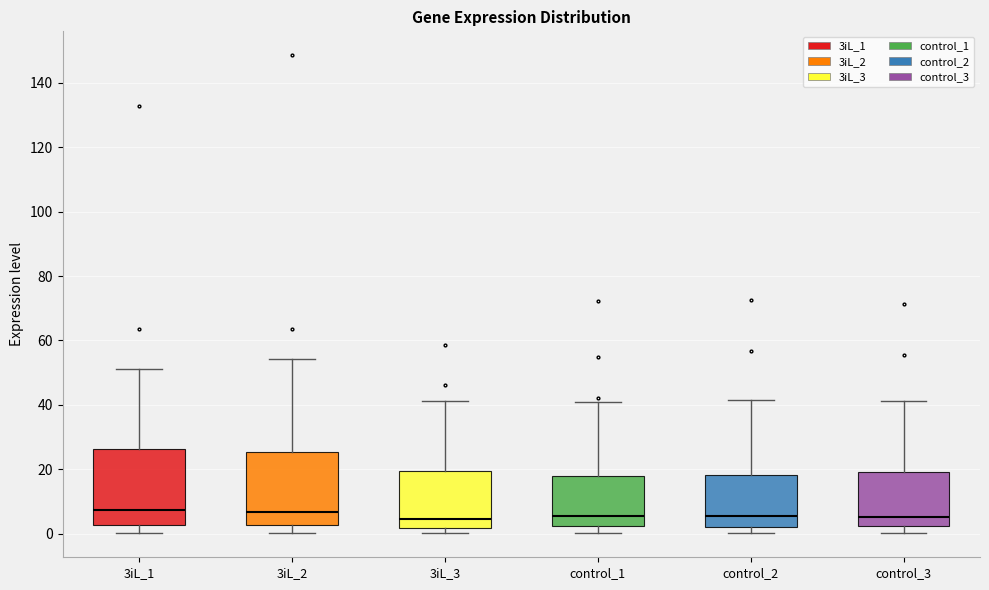

Reading left to right, read every box against the y-axis: the position of its median line, the range the box covers, and the ends of its whiskers. The values are not printed on the chart, so give them approximately, as read against the axis.

3iL_1: median 8, box 2 to 26, whiskers 0 to 52
3iL_2: median 6, box 2 to 26, whiskers 0 to 54
3iL_3: median 4, box 2 to 20, whiskers 0 to 42
control_1: median 6, box 2 to 18, whiskers 0 to 40
control_2: median 6, box 2 to 18, whiskers 0 to 42
control_3: median 6, box 2 to 20, whiskers 0 to 42